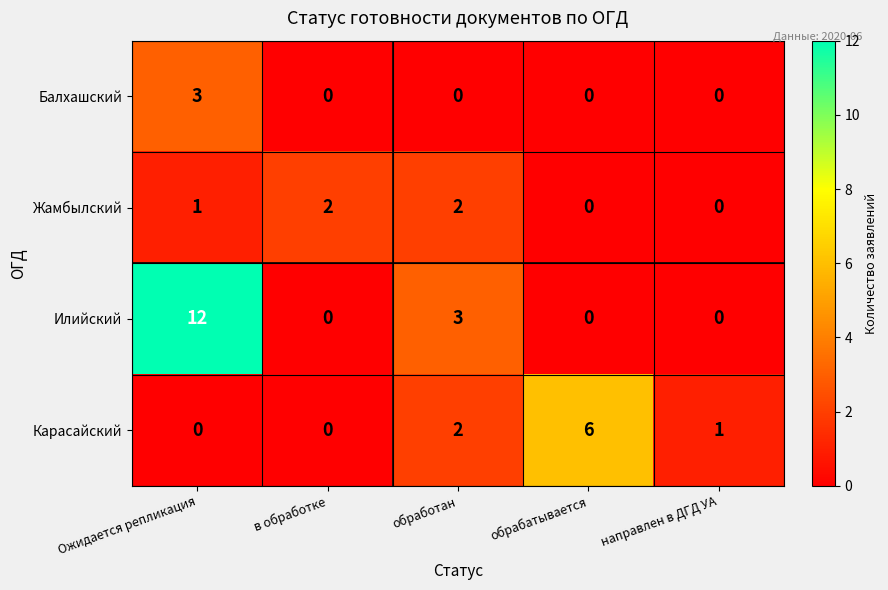

What is the difference between the Балхашский values at Ожидается репликация and направлен в ДГД УА?

3